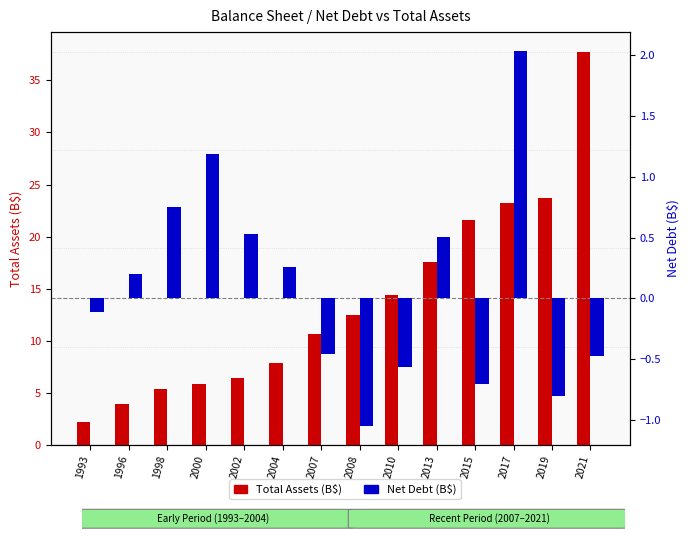

What is the approximate value of Net Debt (B$) at 1998?

0.8